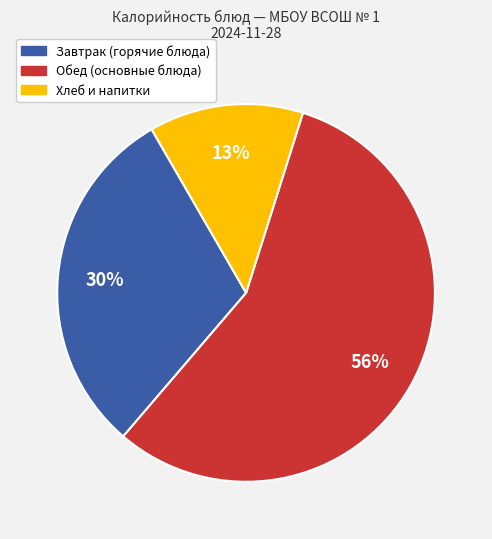

To the nearest percent, what is the difference between the largest and smallest slice percentages?

43%